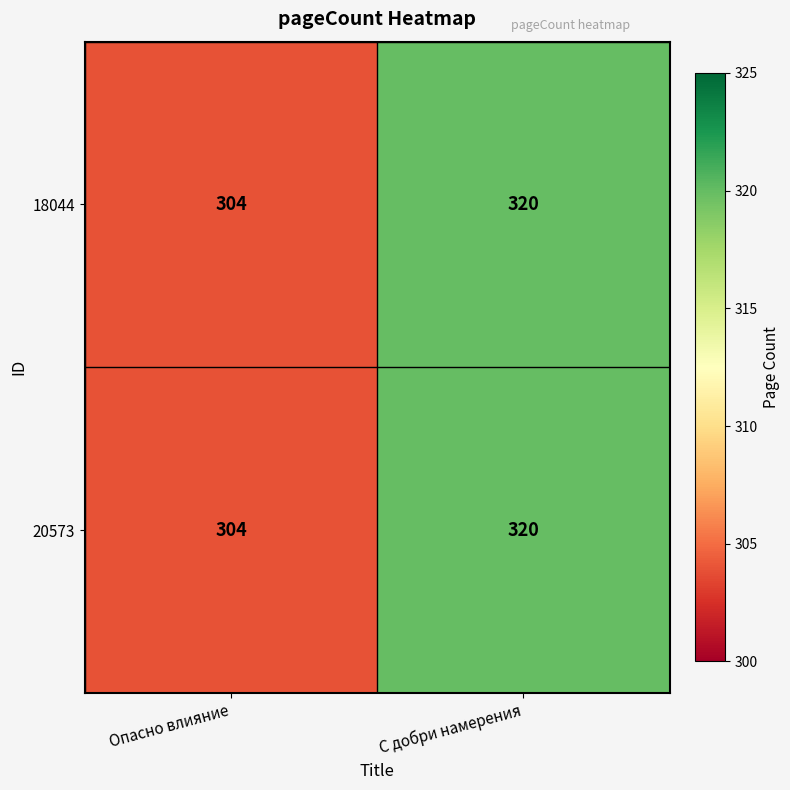

Is it true that 18044 equals 133 at Опасно влияние?

False